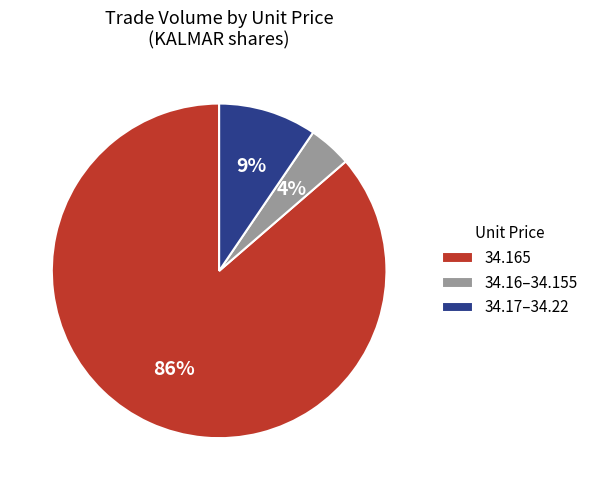

Which slice is the smallest?

34.16–34.155